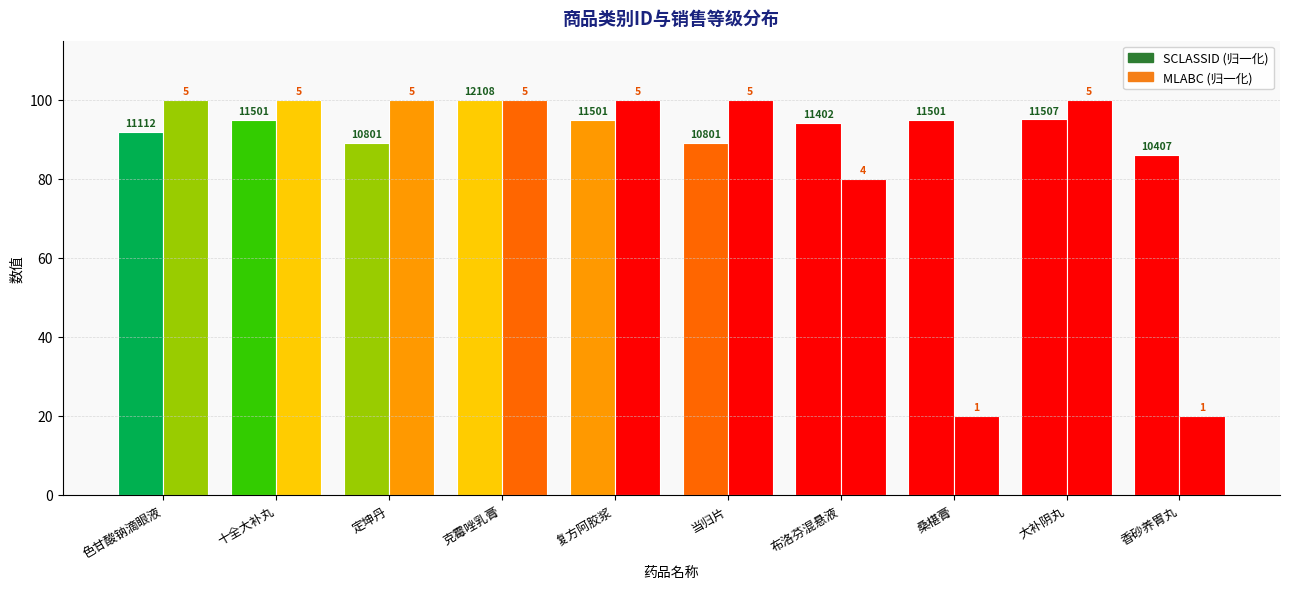

How many groups of bars are there?

10